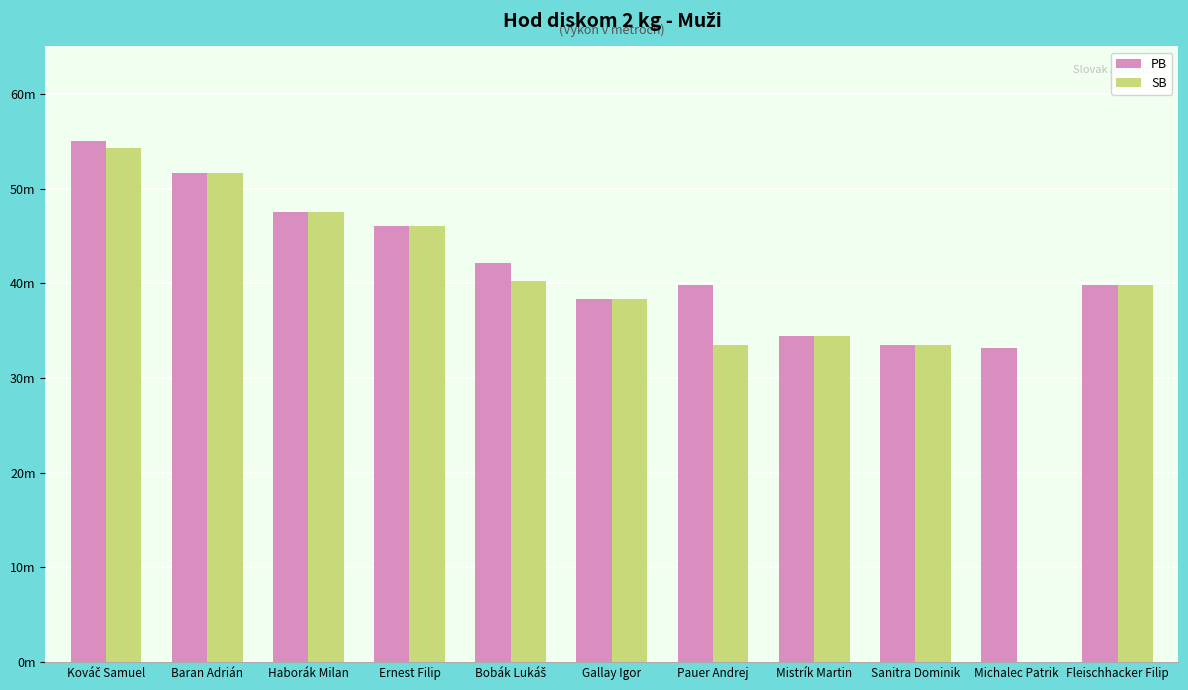

Does the chart contain stacked bars?

No